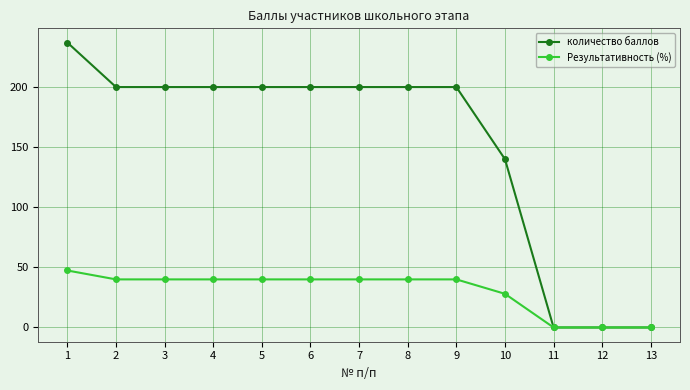

Which series changed the most between 1 and 6?

количество баллов